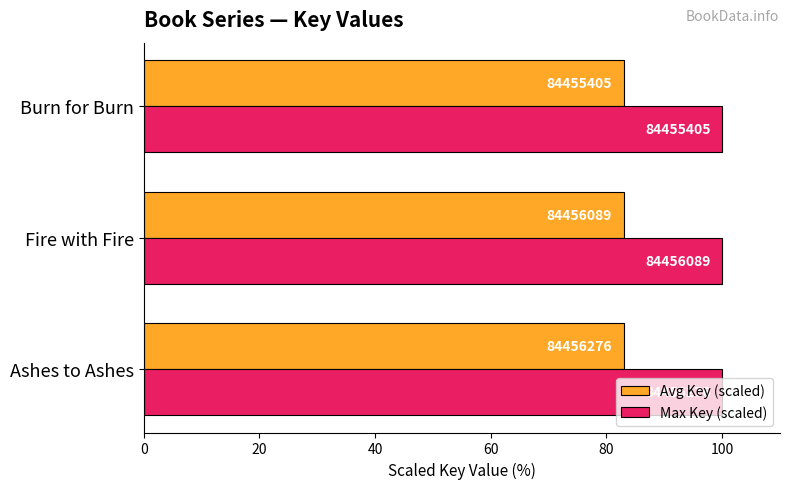

What are all the series names shown in the legend?

Avg Key (scaled), Max Key (scaled)